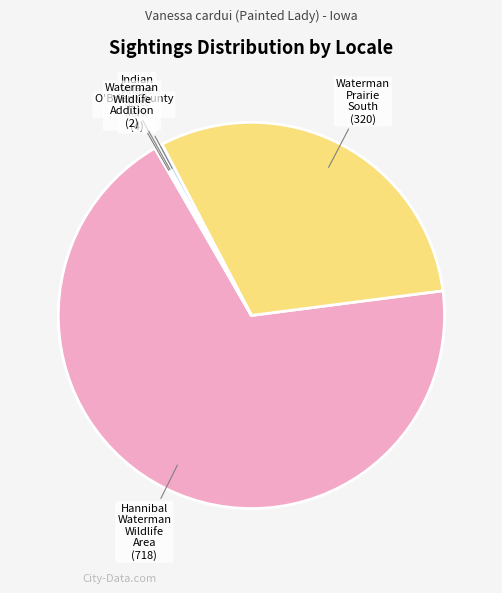

Which category has the biggest portion of the pie?

Hannibal Waterman Wildlife Area